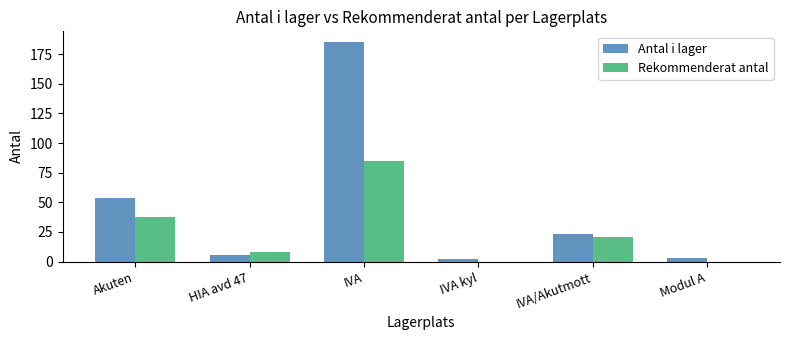

What is the sum of the Antal i lager values at Akuten and HIA avd 47?

60